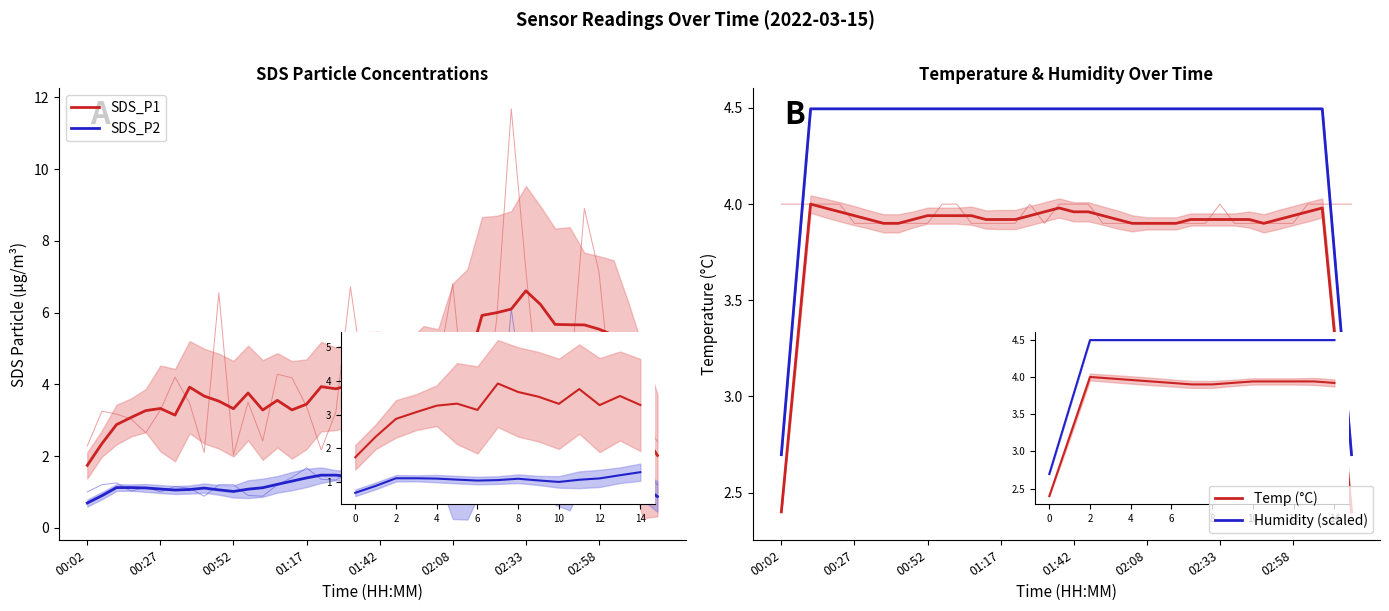

How many lines are shown in the chart?

4